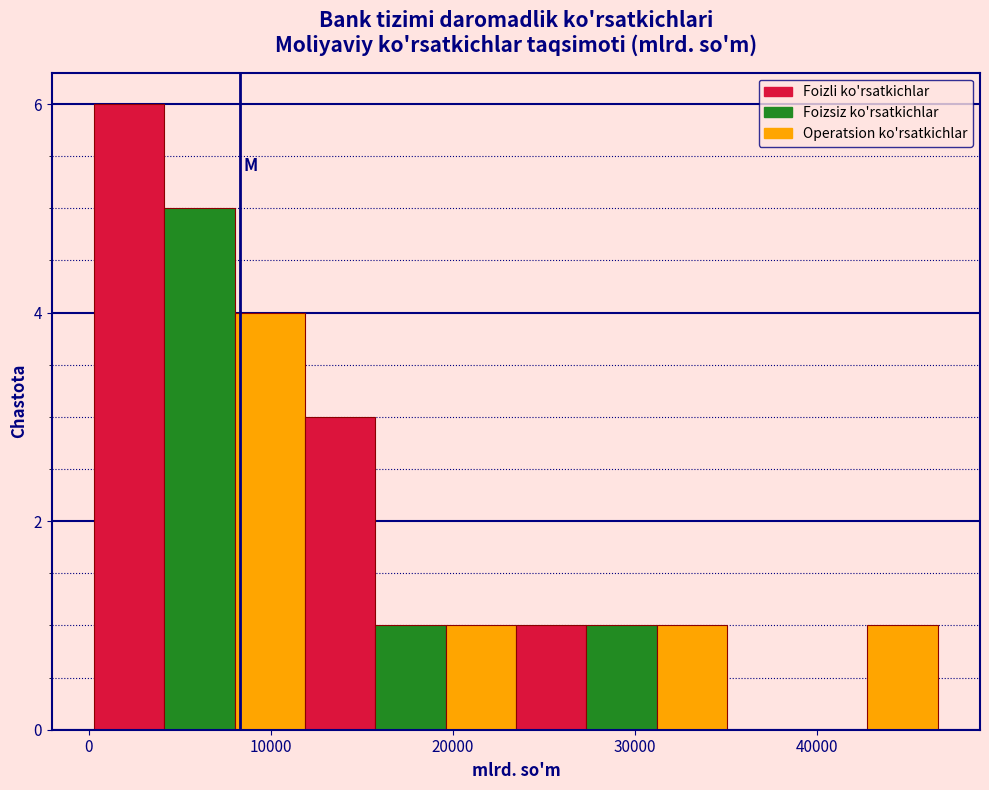

Read against the x-axis, roughly where is the centre of the tallest bar?

2000